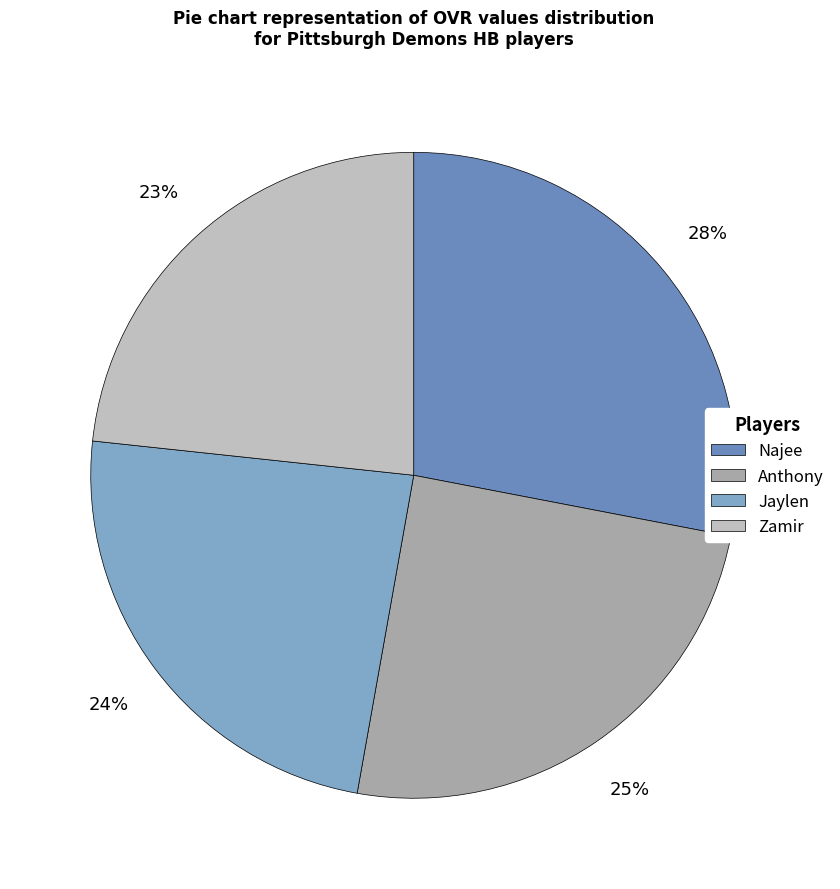

Is the sum of Anthony and Najee greater than half?

Yes